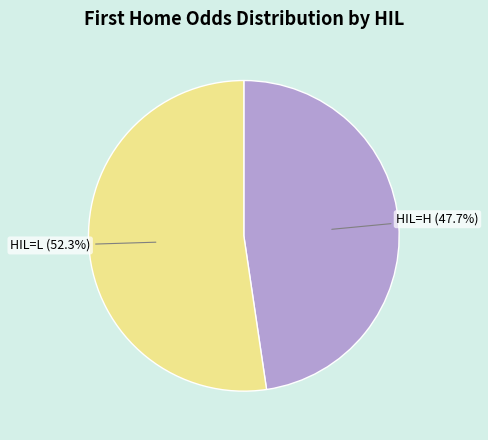

Approximately how many times larger is the value at HIL=L (52.3%) compared to HIL=H (47.7%)?

1.1